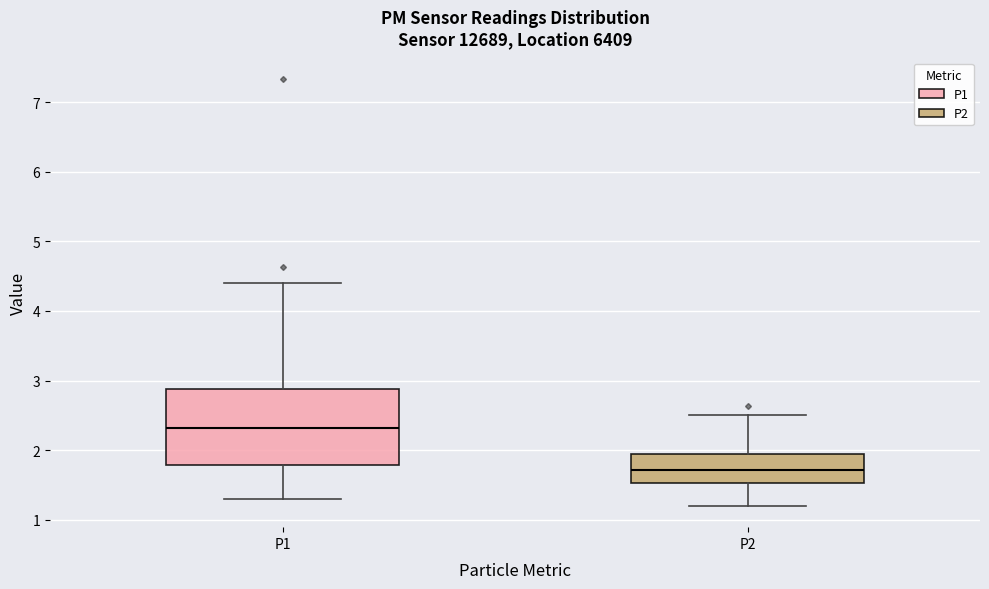

Which box's median line is the highest?

P1